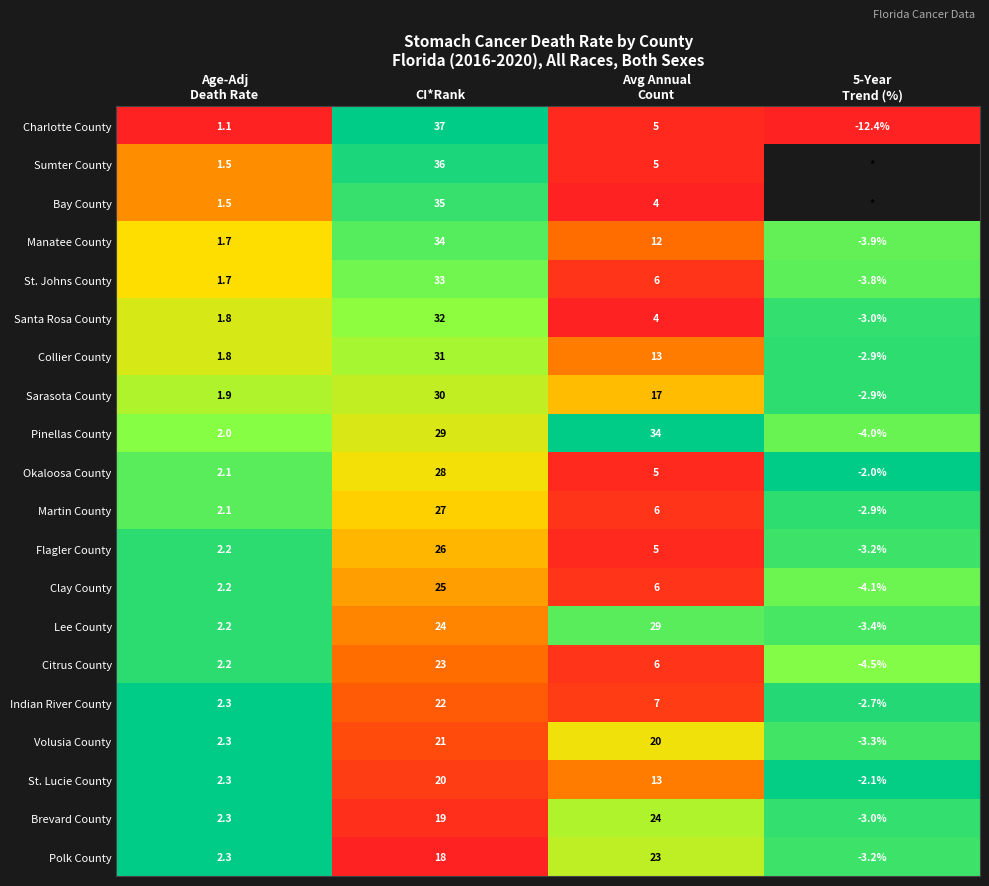

True or false: Flagler County has a value of 26.0 at CI*Rank.

True